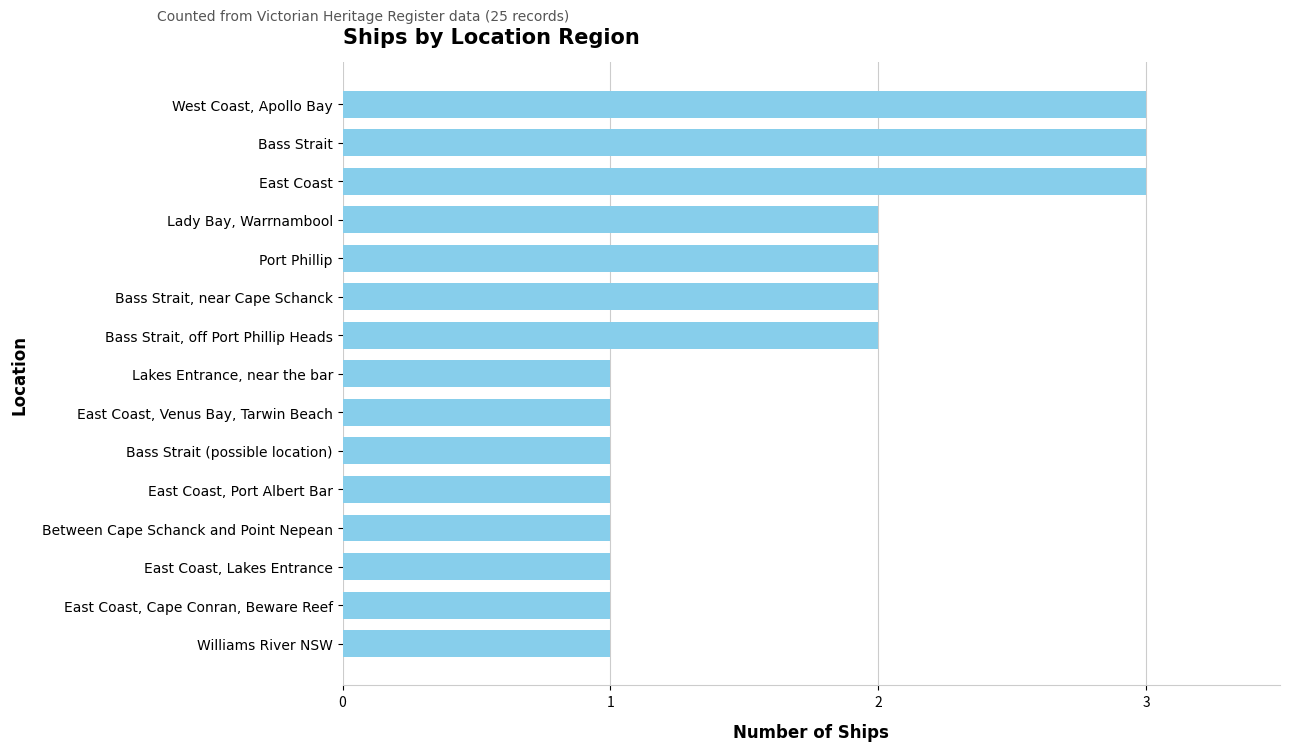

What is the value of the 15th bar from the top?

1